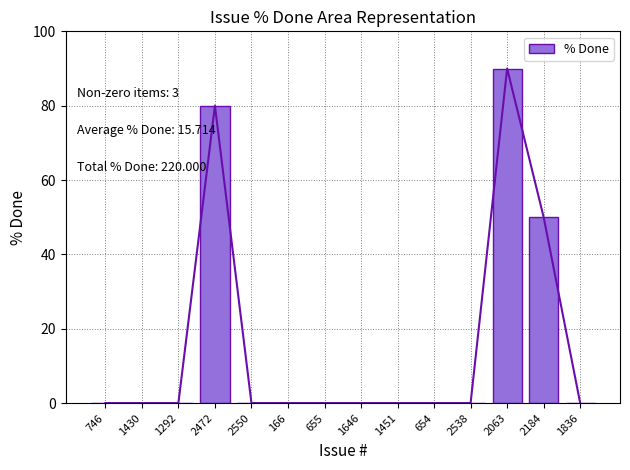

At which label does % Done (line) reach its peak?

2063